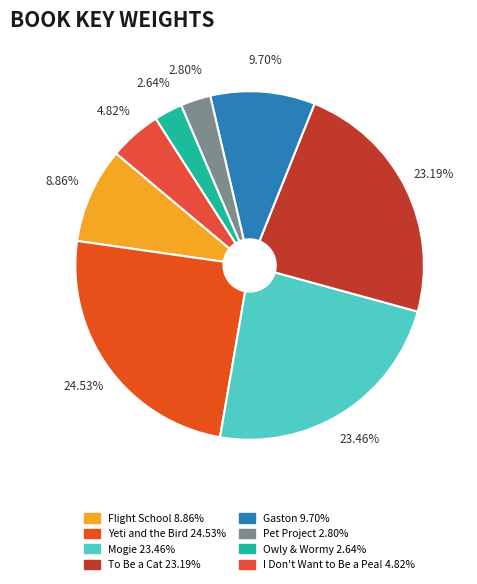

True or false: To Be a Cat accounts for 33% of the total.

False